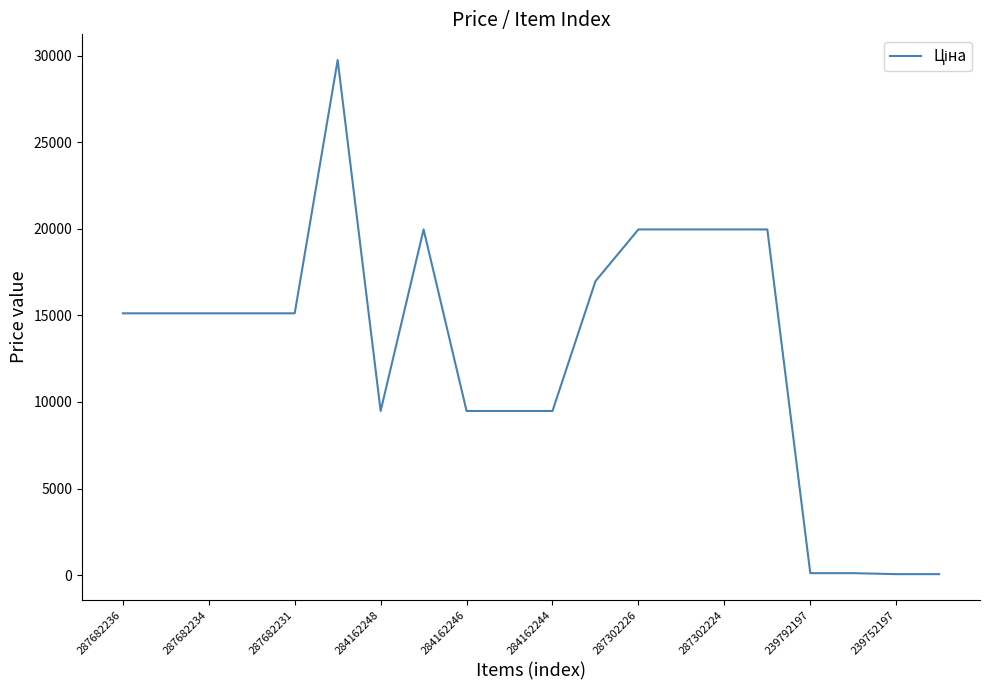

What is the difference between the maximum and minimum values?

29690.2